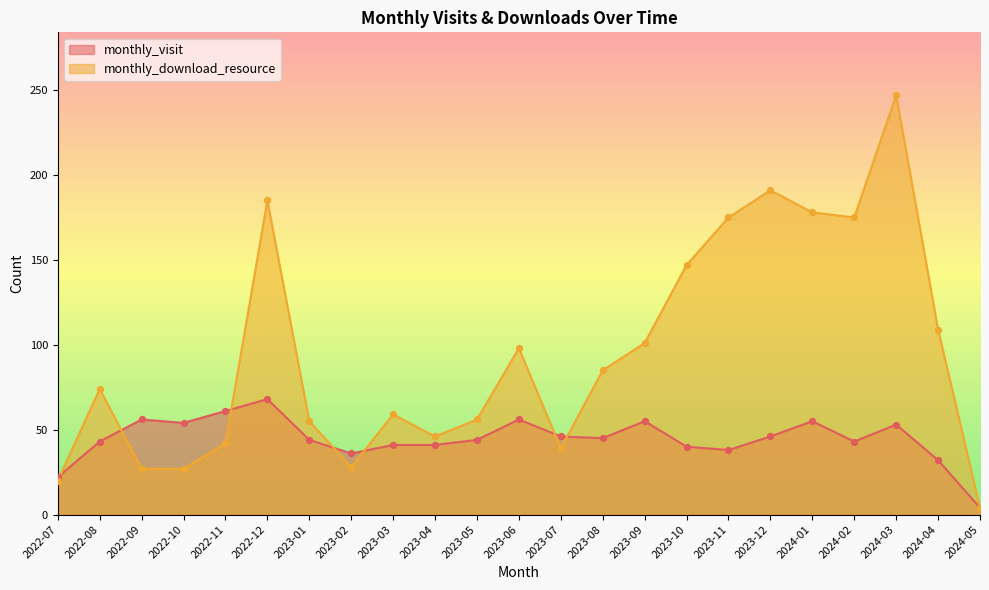

What are all the series names shown in the legend?

monthly_visit, monthly_download_resource